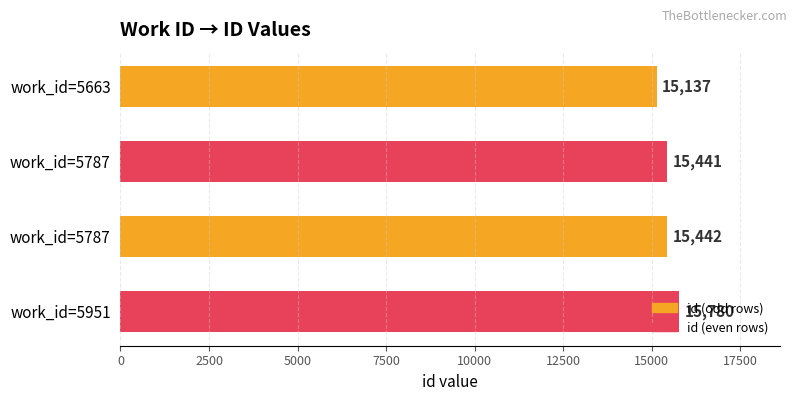

What is the greatest value displayed?

15780